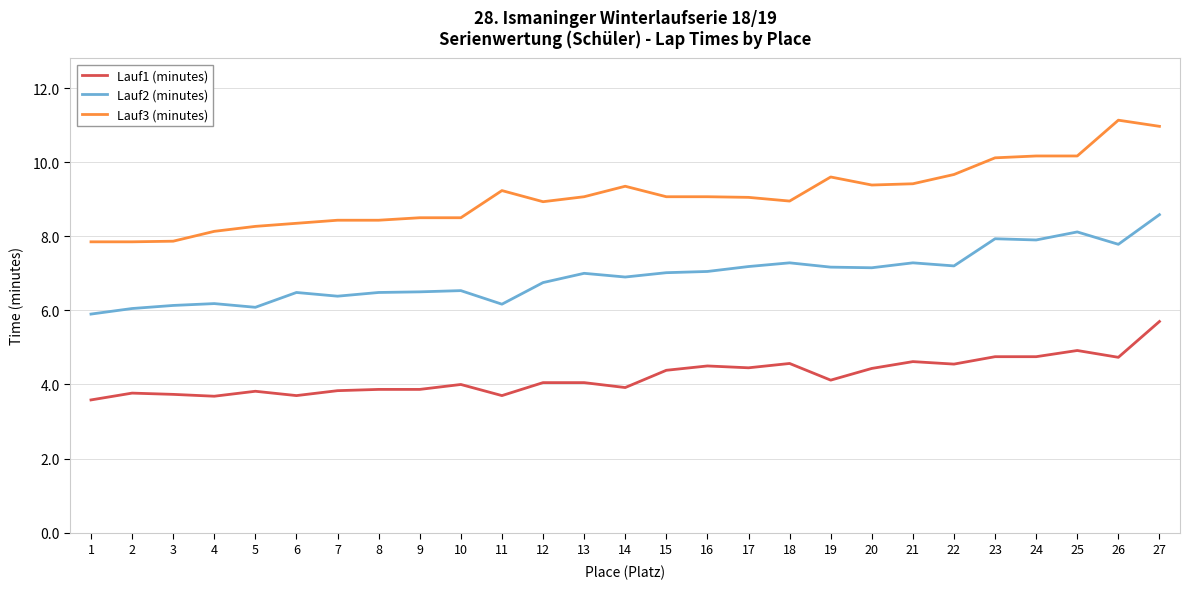

What is the highest value of the Lauf3 (minutes) series?

11.1